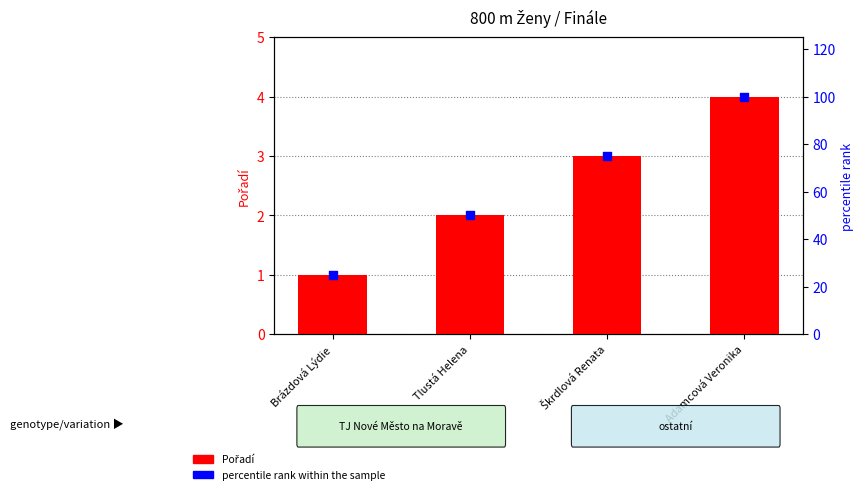

Which series reaches the maximum Y coordinate?

percentile rank within the sample